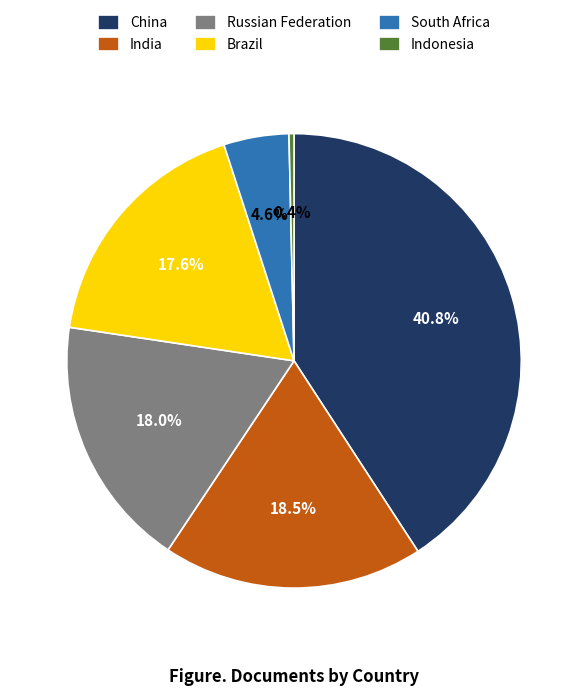

Approximately how many times larger is the value at China compared to India?

2.2